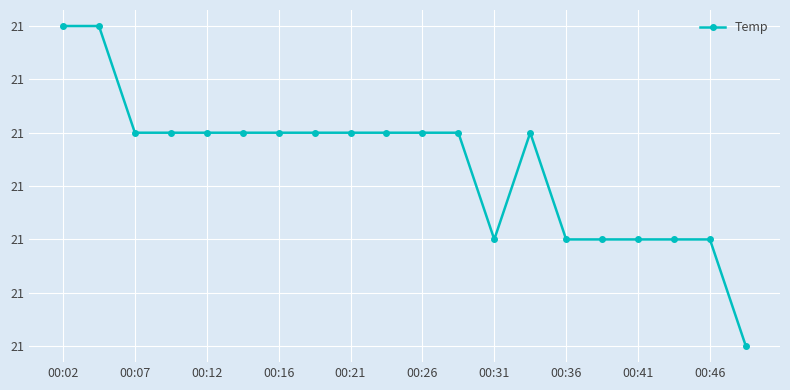

Is this an area chart (filled region under the line)?

No